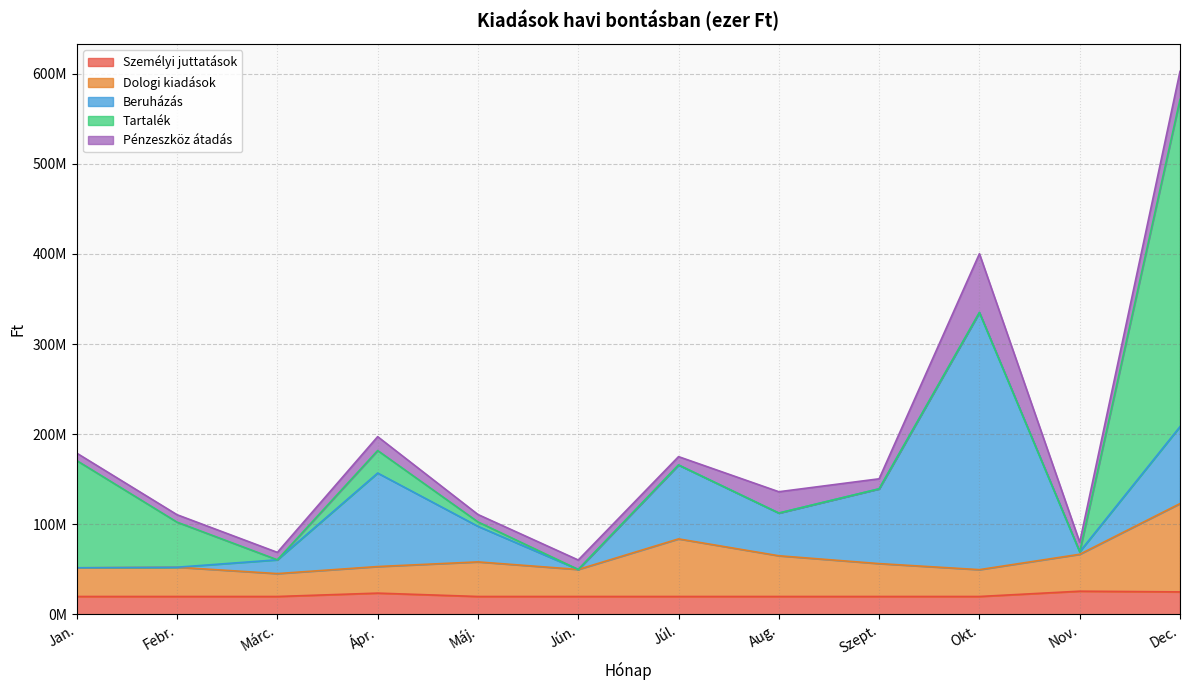

What position from the right is Febr.?

11